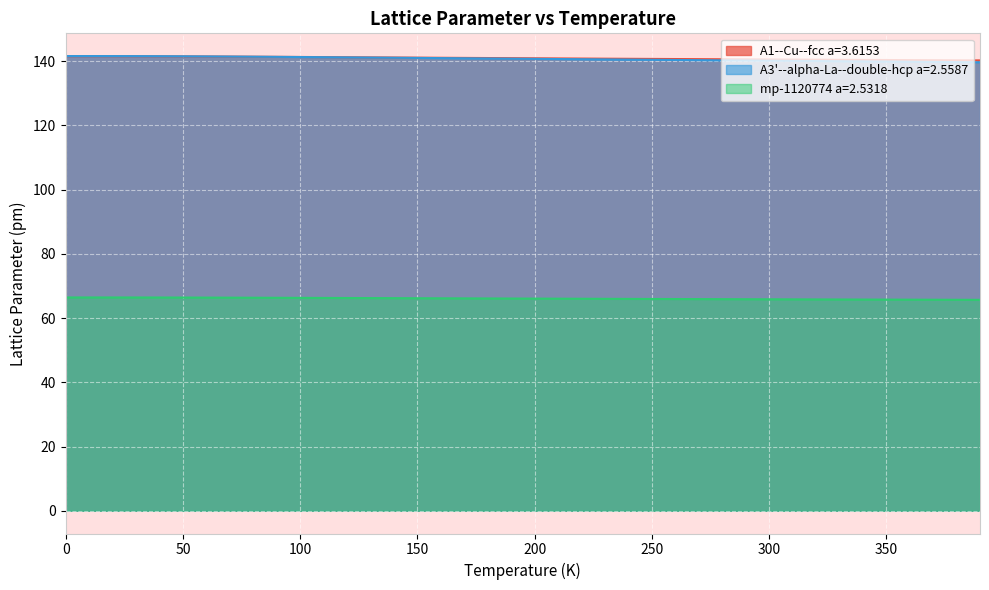

Which category has the lowest value across all series?

390